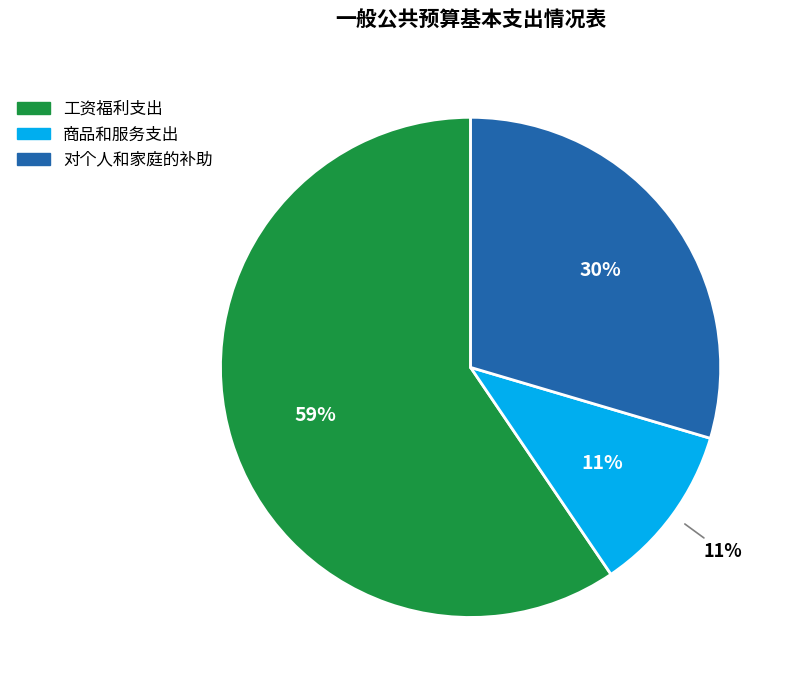

Does any single category account for the majority?

Yes